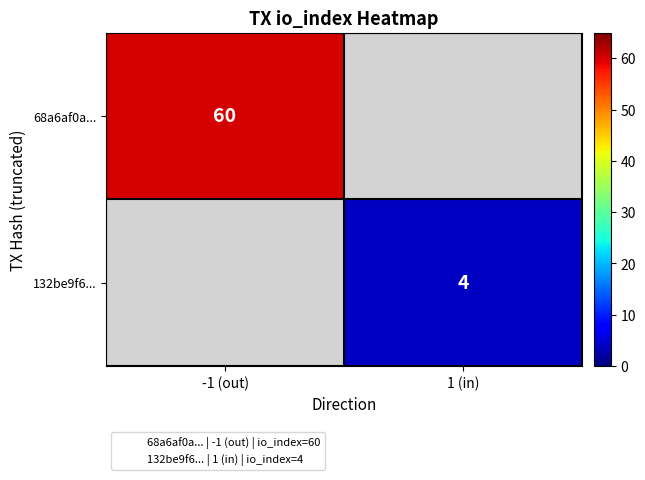

Rank the series by their average value, from highest to lowest.

68a6af0a..., 132be9f6...